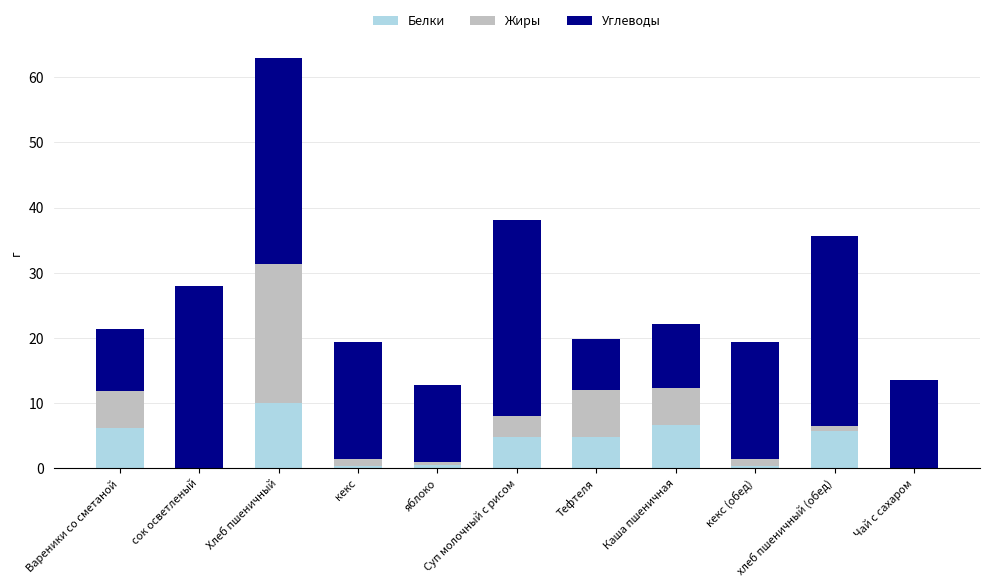

Which series has the widest spread of values?

Углеводы